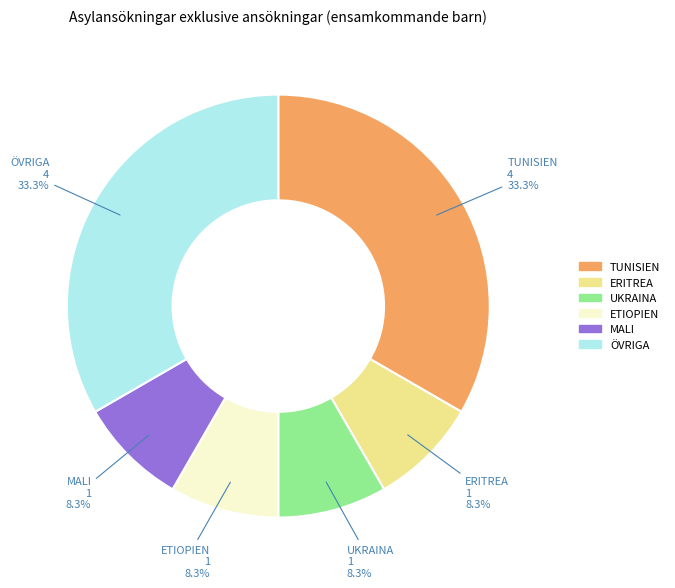

Which has a higher value, ERITREA or ÖVRIGA?

ÖVRIGA